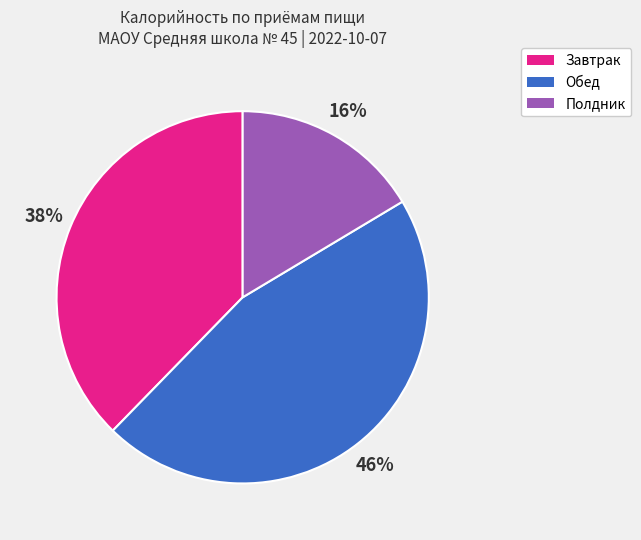

How many slices are in this pie chart?

3